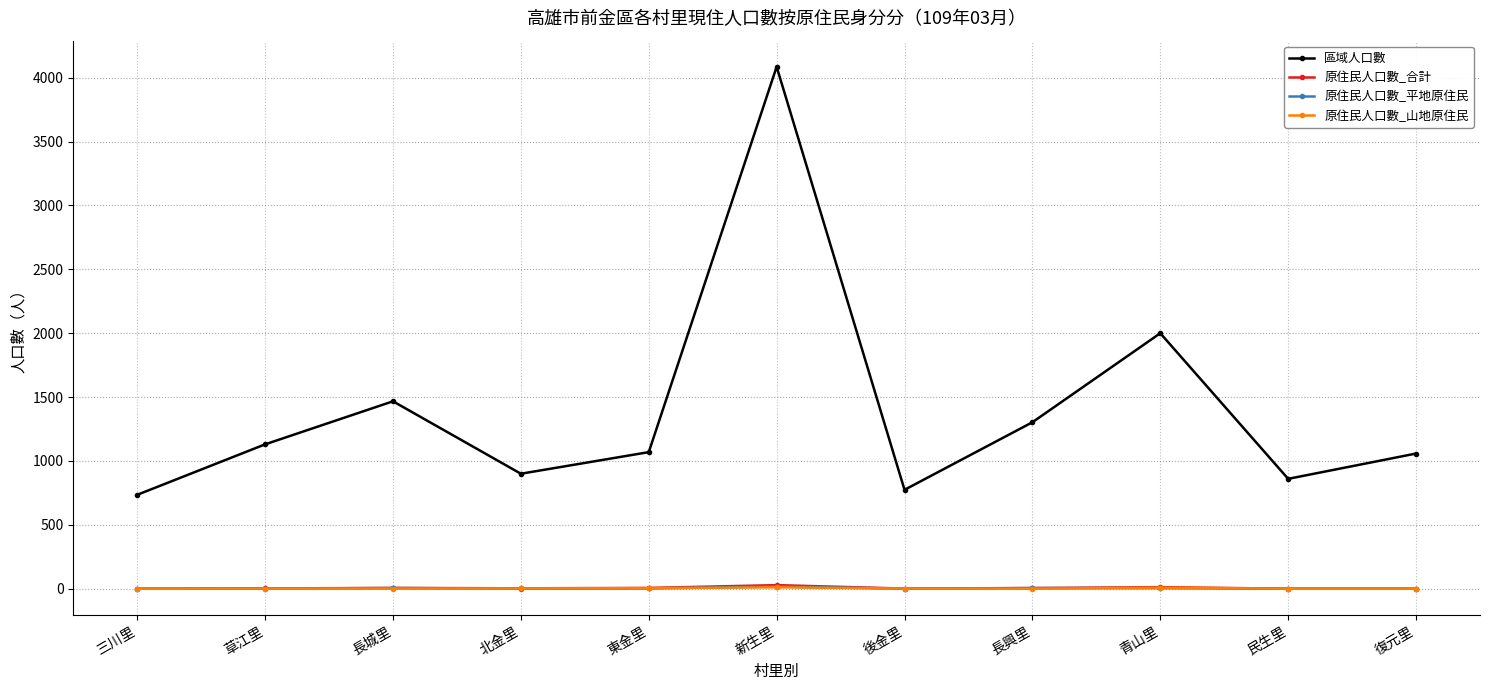

Which series has the largest total across all categories?

區域人口數